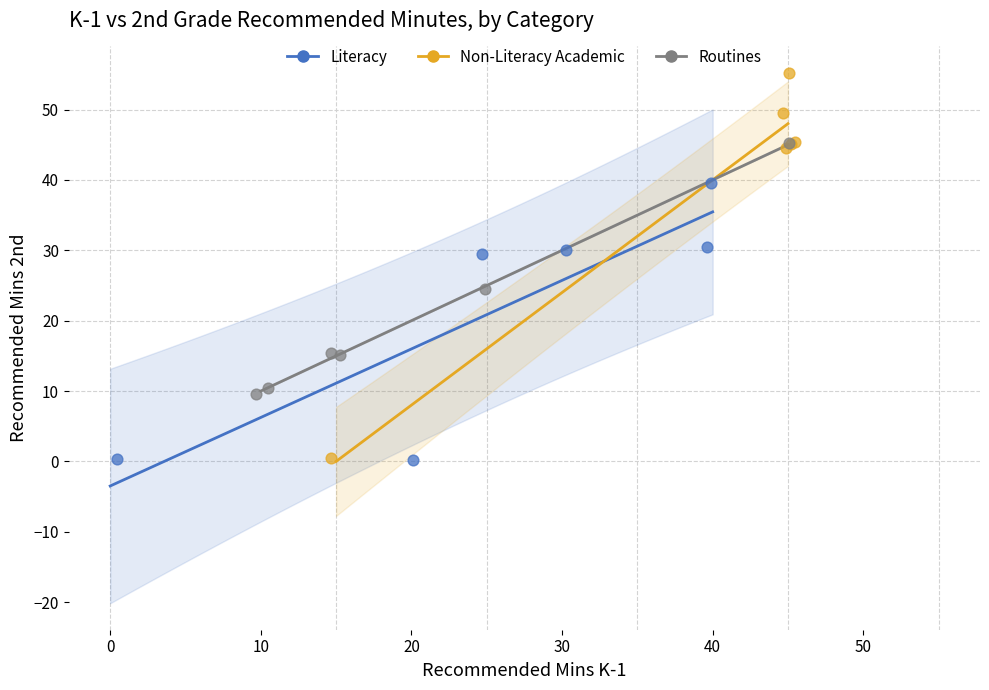

What are all the series names shown in the legend?

Literacy, Non-Literacy Academic, Routines